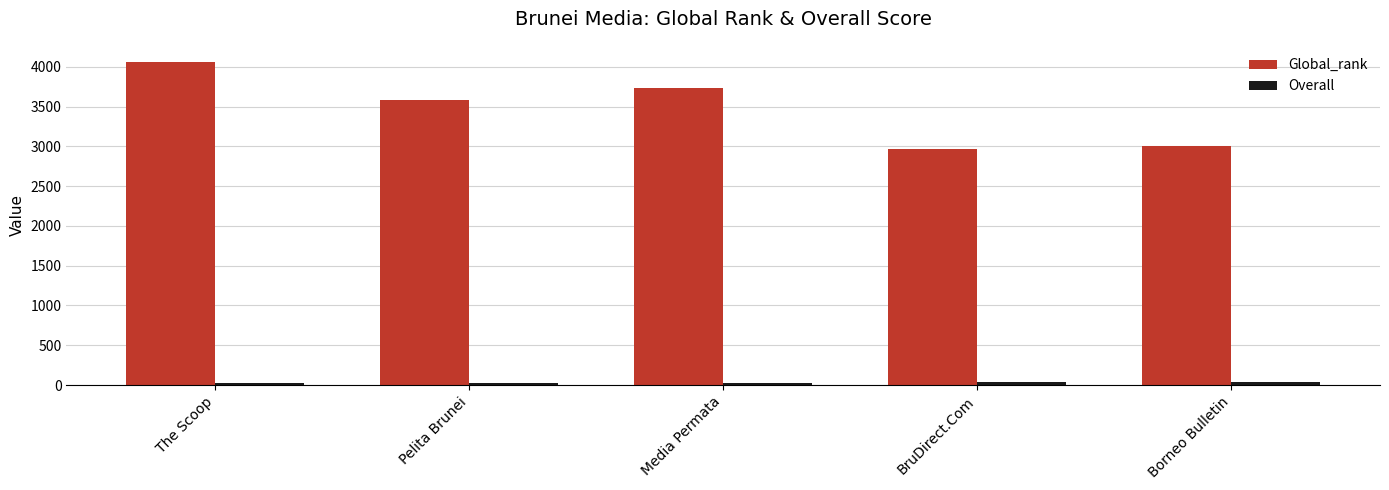

What is the sum of all Global_rank values?

17352.0